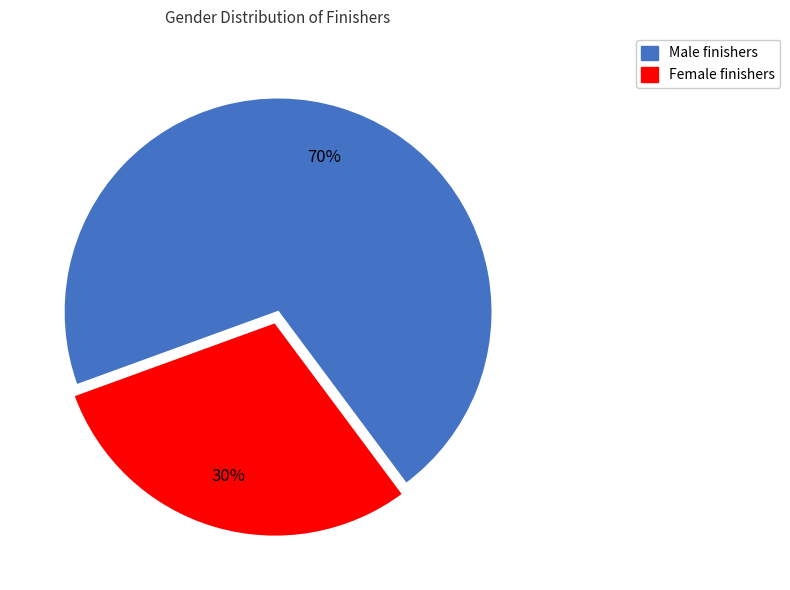

Is the sum of Female and Male greater than half?

Yes